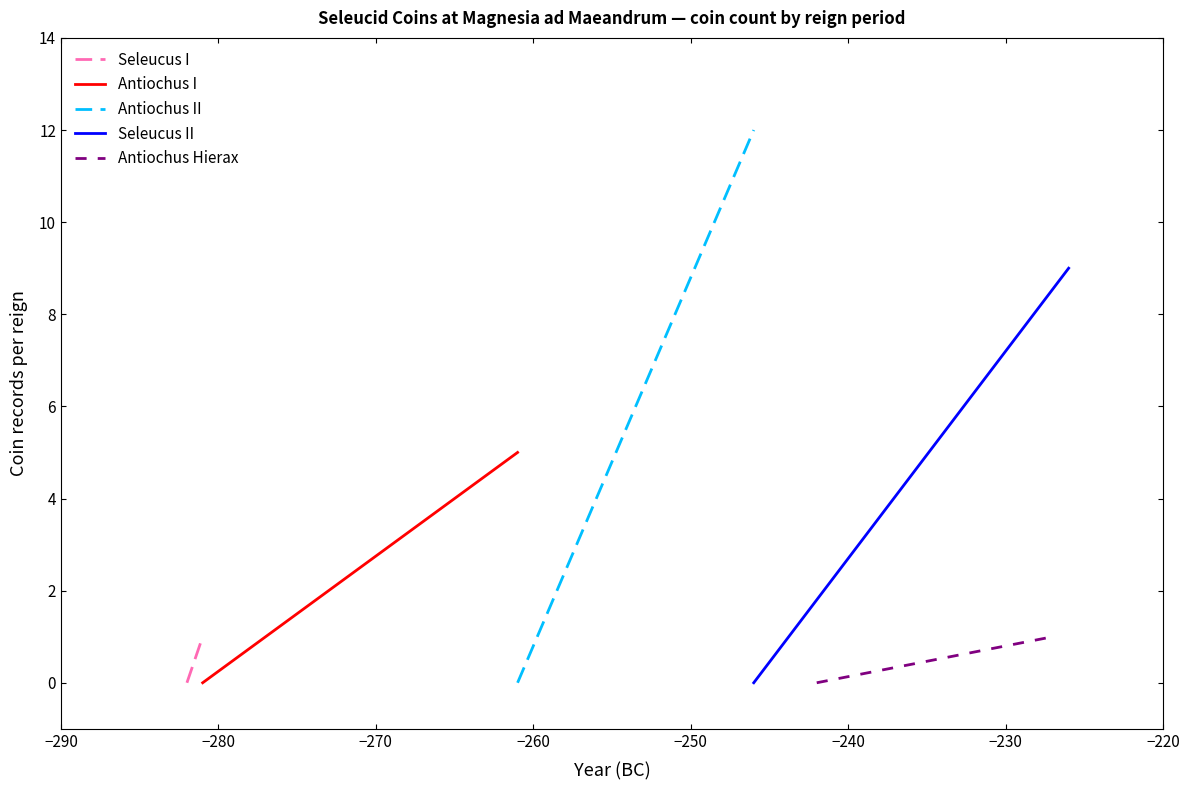

What is the sum of all Antiochus Hierax values?

1